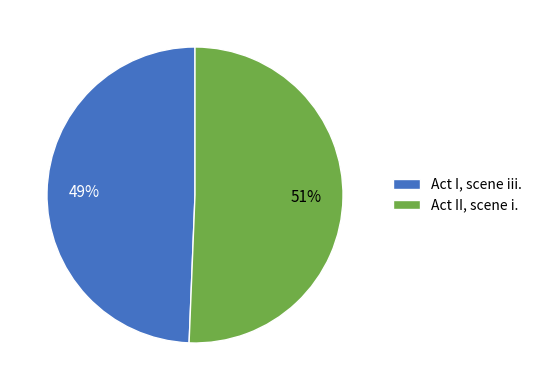

How many slices are in this pie chart?

2